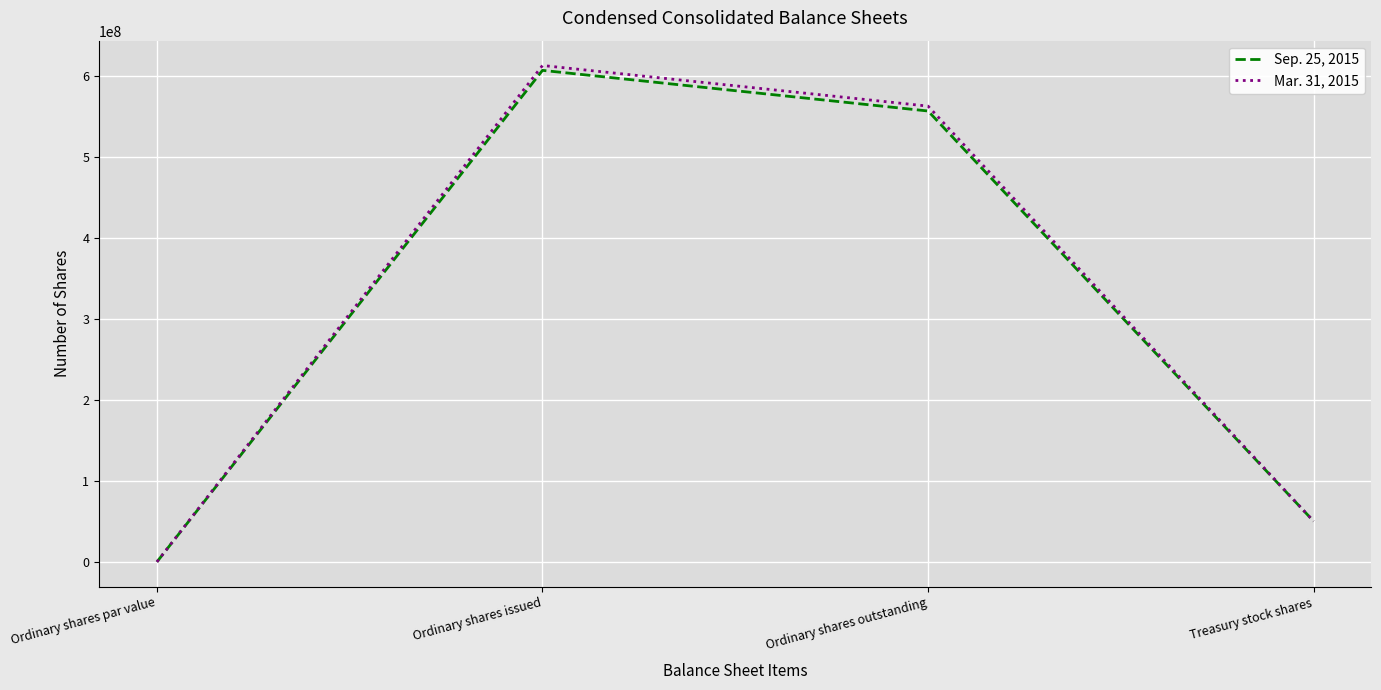

At which label is Sep. 25, 2015 closest to 303768239?

Treasury stock shares